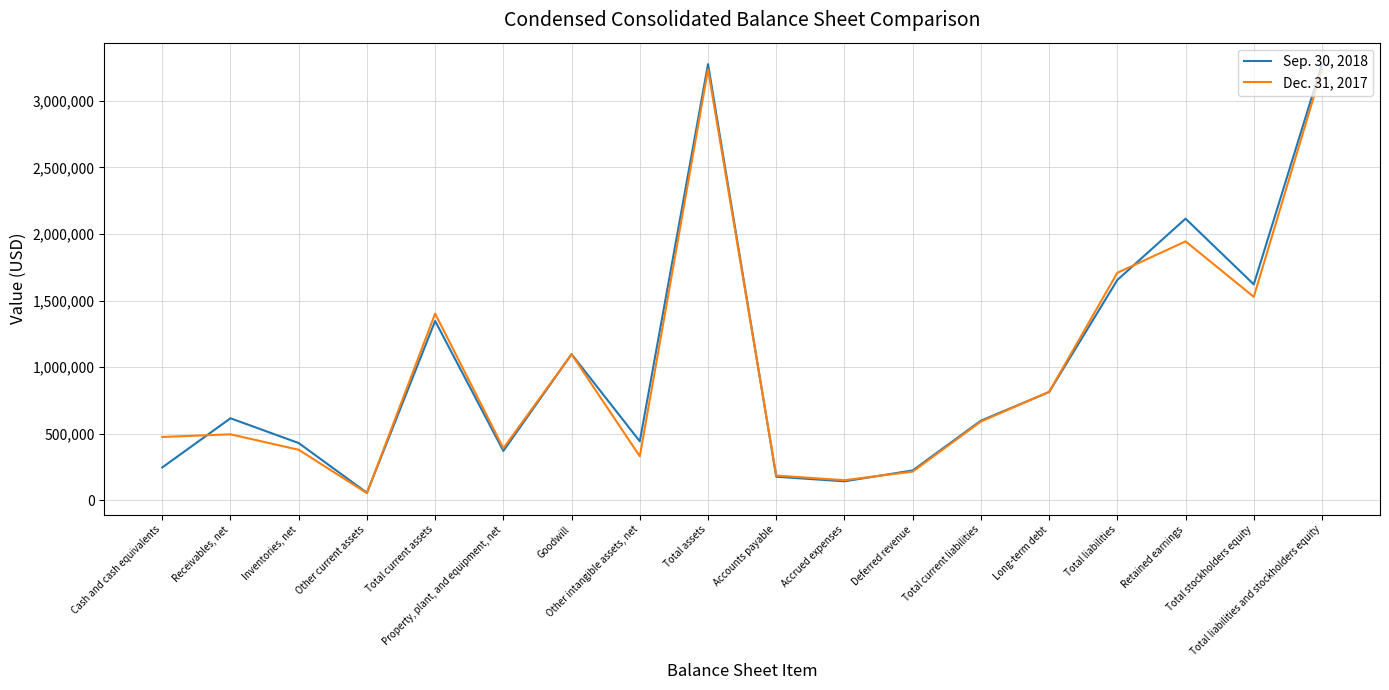

True or false: Sep. 30, 2018 and Dec. 31, 2017 cross at least once.

True